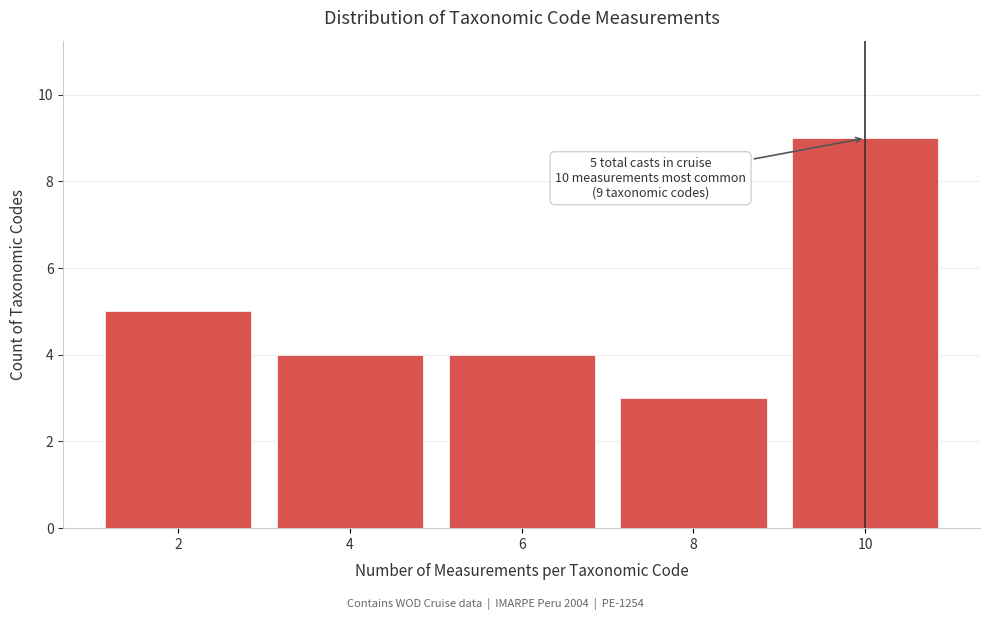

Over which range of the x-axis is the bar tallest?

9 to 11